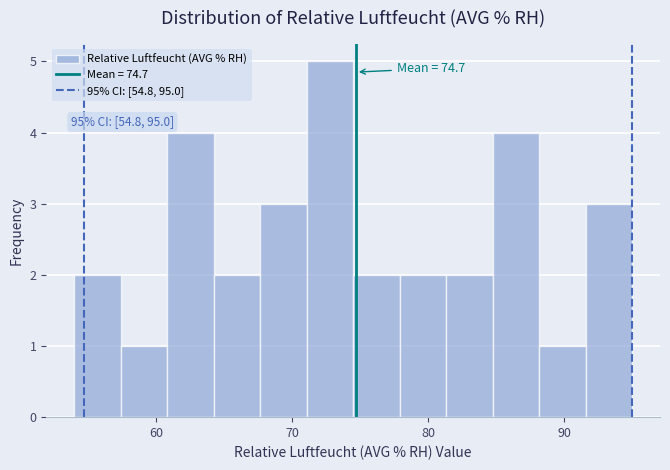

Around what value on the x-axis is the tallest bar? Give the approximate position of its centre, as read against the axis.

73